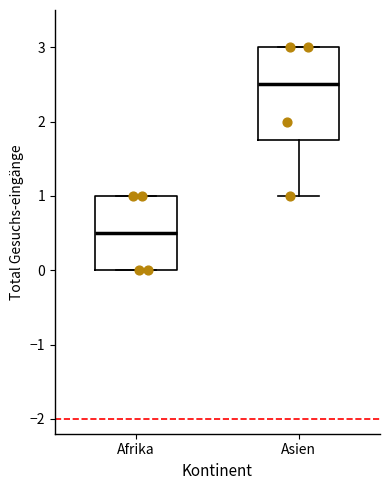

Which box has the lowest median line?

Afrika